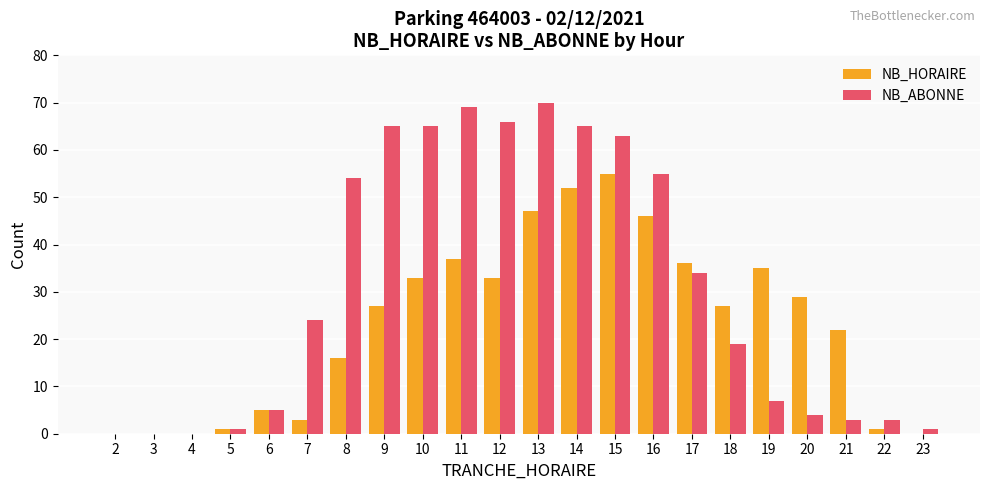

The NB_HORAIRE series shows 16 at 8. True or false?

True